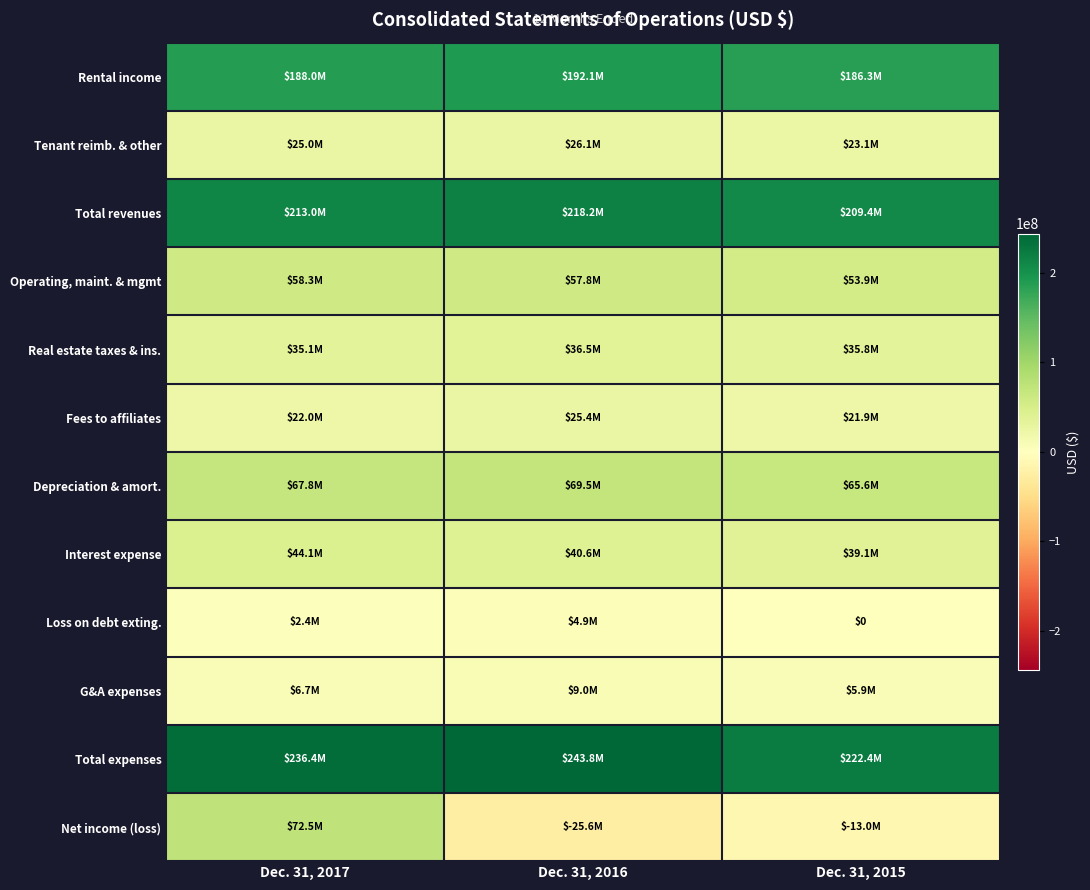

Rank the categories by Rental income value from highest to lowest.

Dec. 31, 2016, Dec. 31, 2017, Dec. 31, 2015